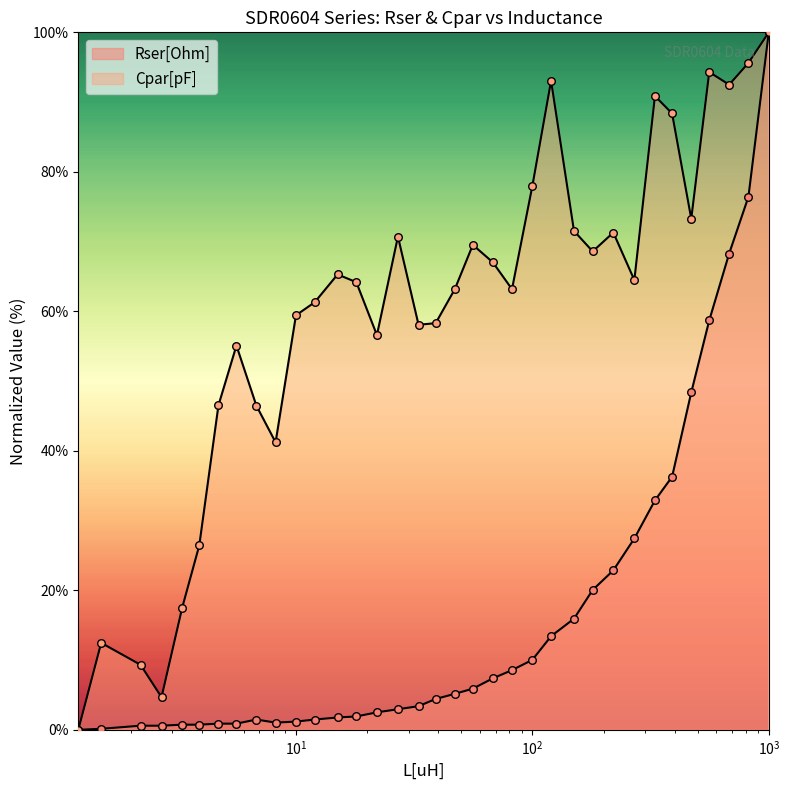

Which series has the largest total across all categories?

Cpar[pF]